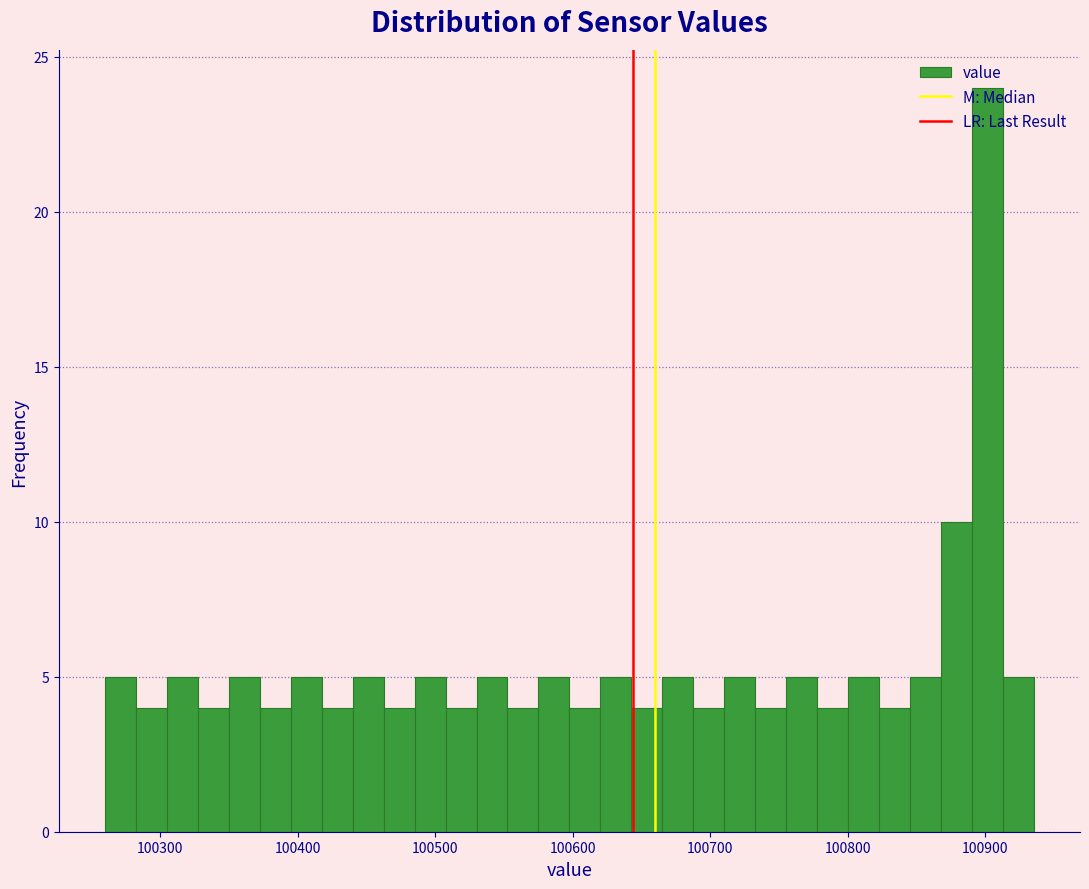

Around what value on the x-axis is the tallest bar? Give the approximate position of its centre, as read against the axis.

100900